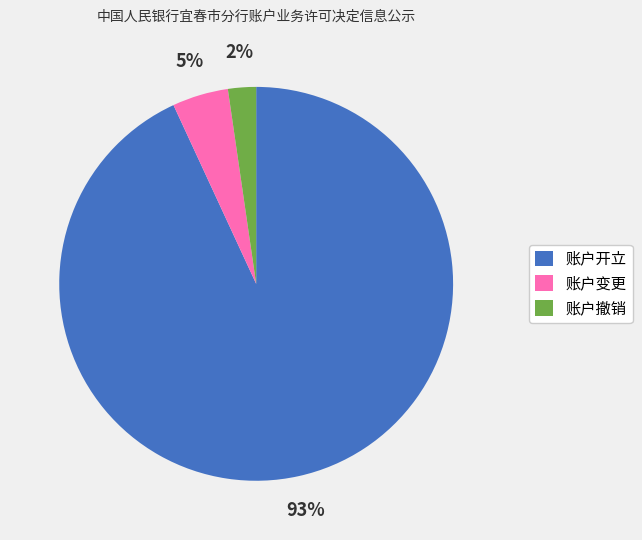

To the nearest percent, what is the combined percentage of 账户开立 and 账户撤销?

95%